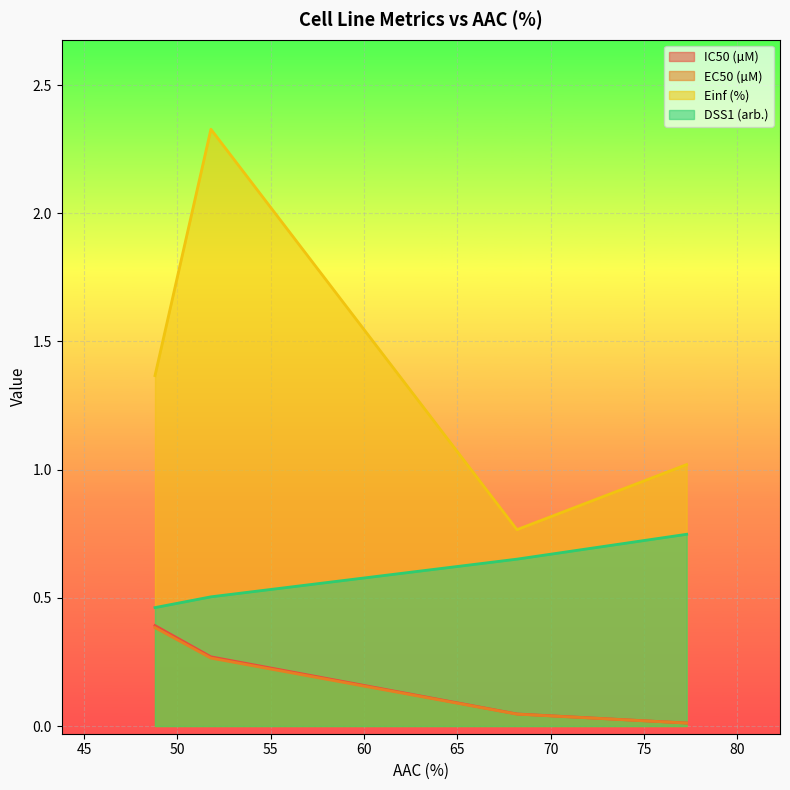

Which series has the widest spread of values?

Einf (%)